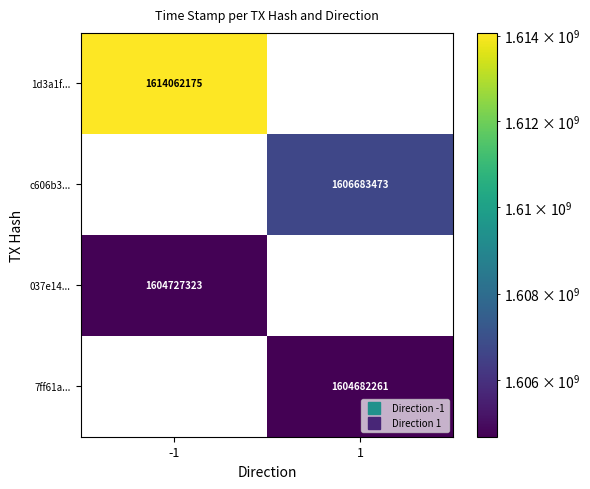

Is it true that c606b3... equals 1110482067.5 at 1?

False